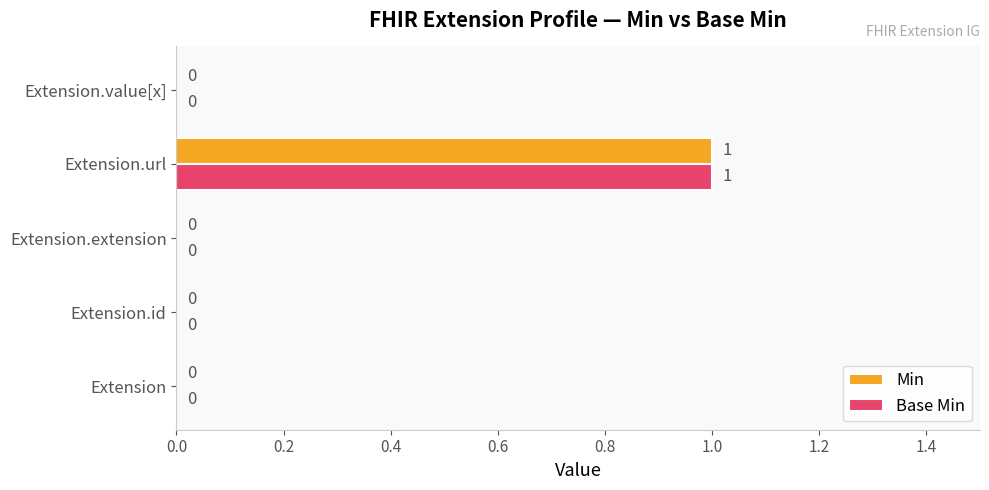

How many Min values are between 0 and 1?

5